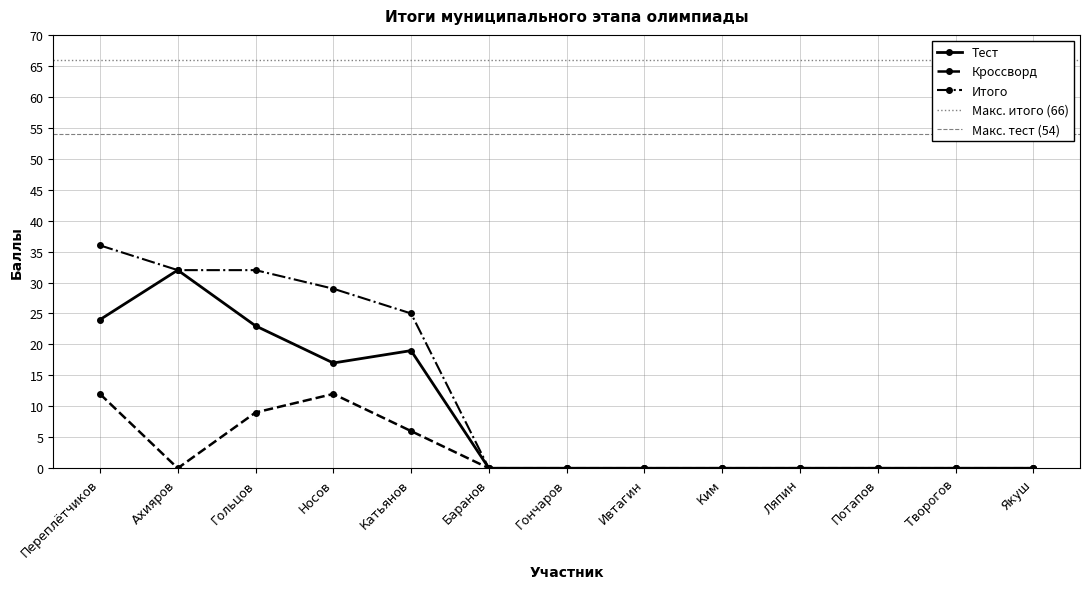

True or false: Итого has more than 2 points higher than both neighbors.

False